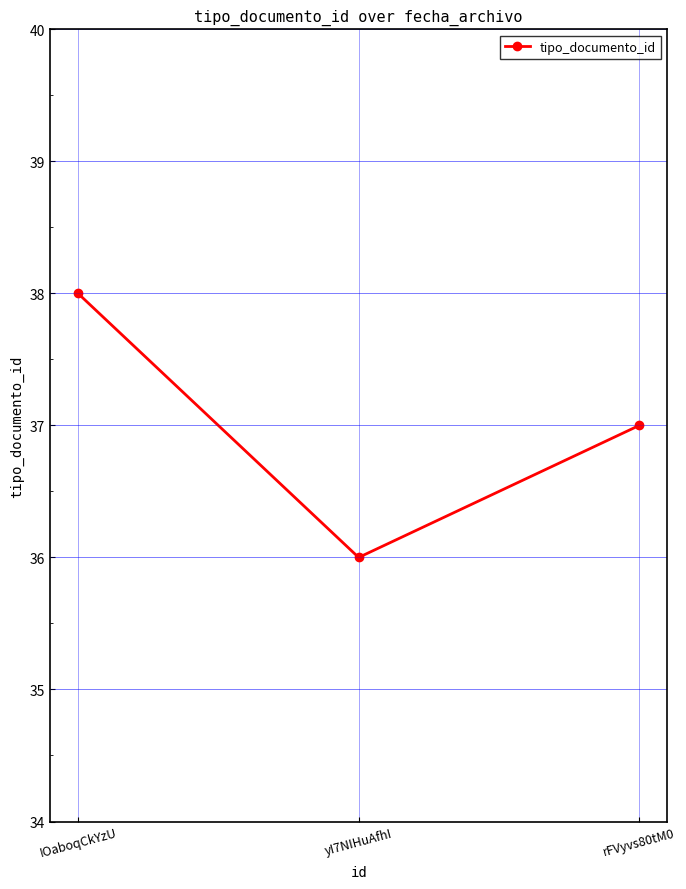

Rank the categories by value from lowest to highest.

yI7NIHuAfhI, rFVyvs80tM0, IOaboqCkYzU